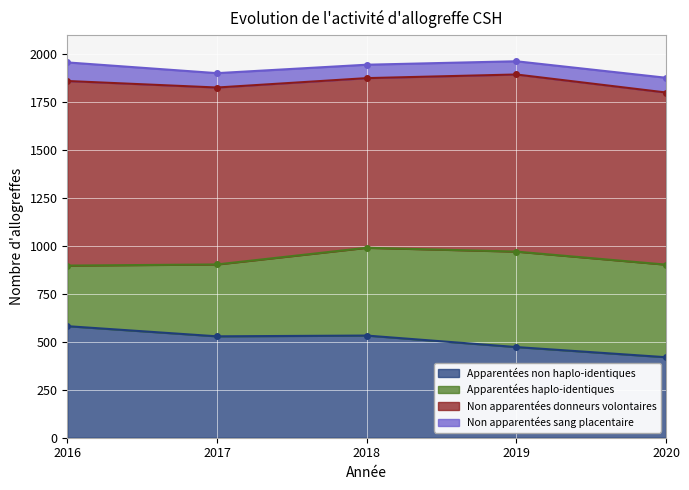

Reading left to right, list all the values displayed in this chart.

Apparentées non haplo-identiques: 582	529	533	473	420
Apparentées haplo-identiques: 316	375	458	498	483
Non apparentées donneurs volontaires: 963	923	885	924	898
Non apparentées sang placentaire: 97	75	70	69	77